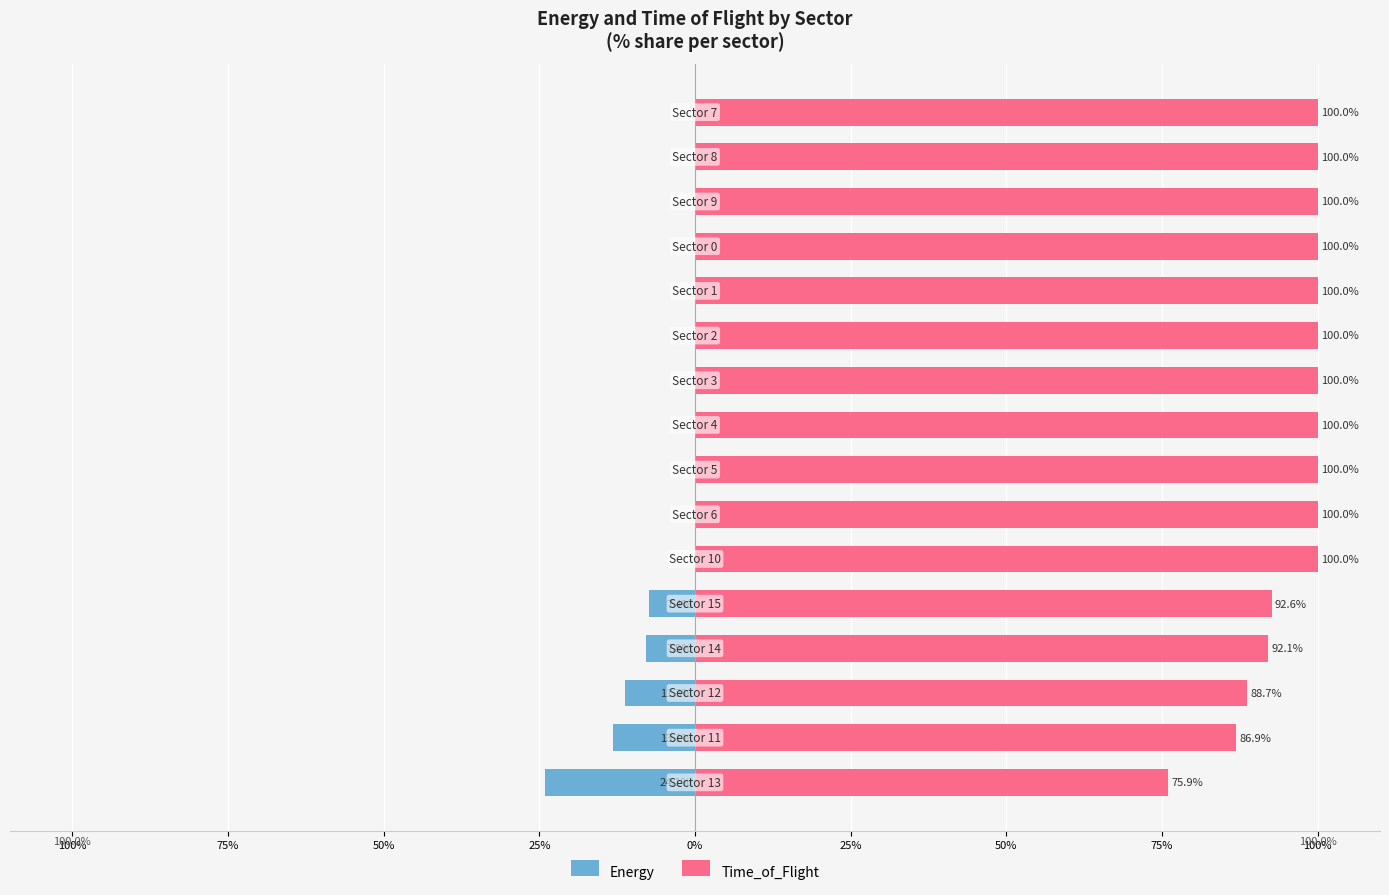

How many bars are there in total?

32